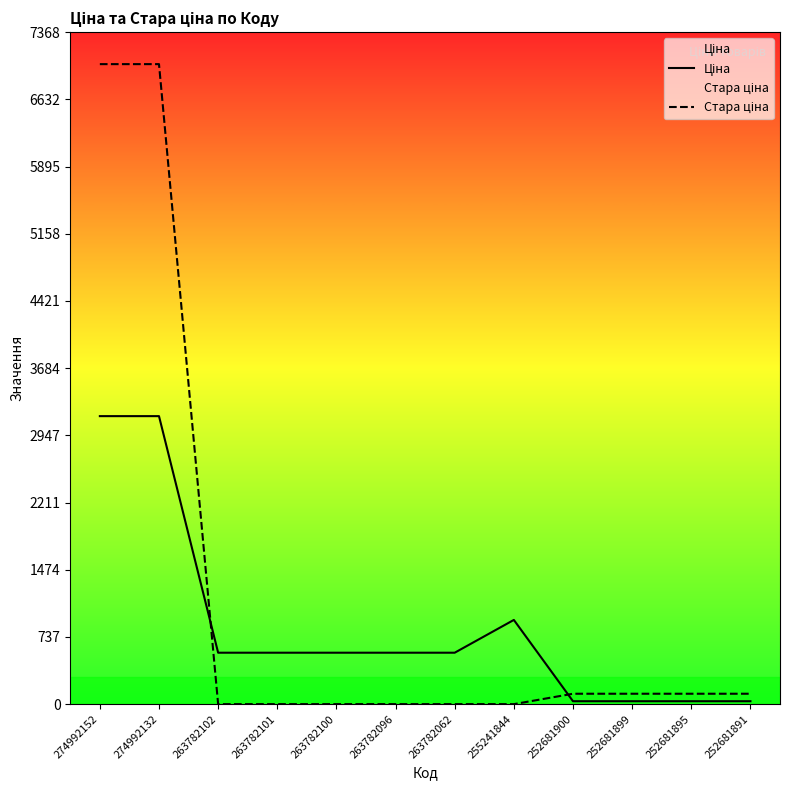

What is the highest value of the Стара ціна series?

7017.6